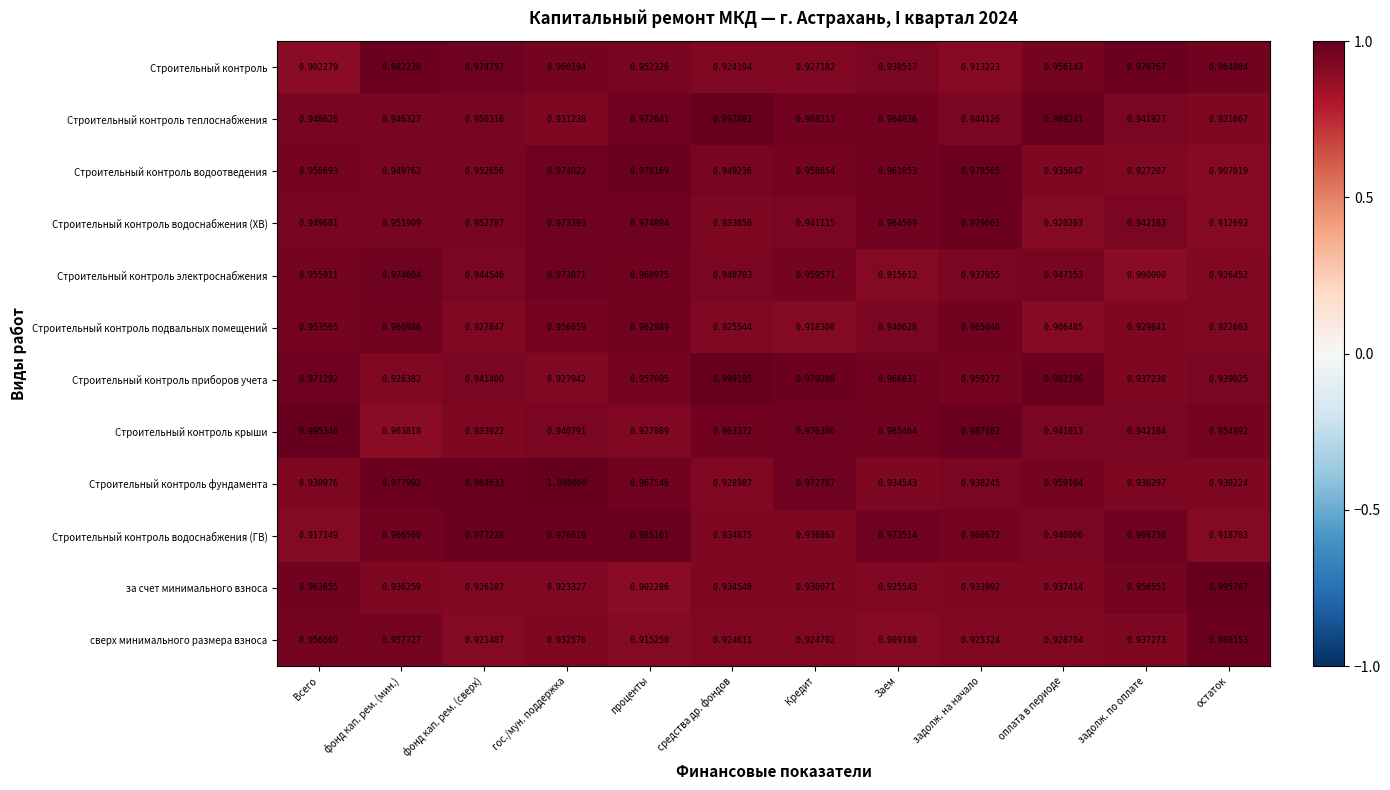

Which series has the largest range (max minus min)?

за счет минимального взноса